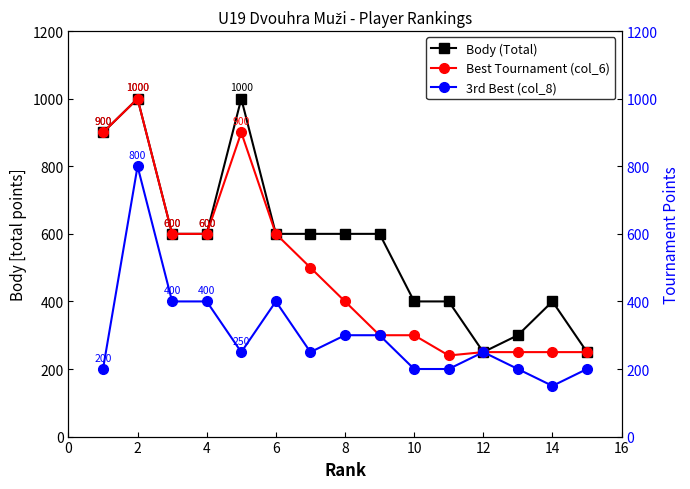

How many interior local valleys does the Body (Total) series have?

1